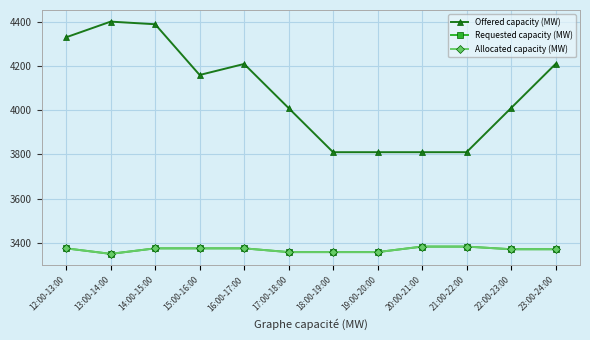

At which category is the sum across all series the highest?

14:00-15:00